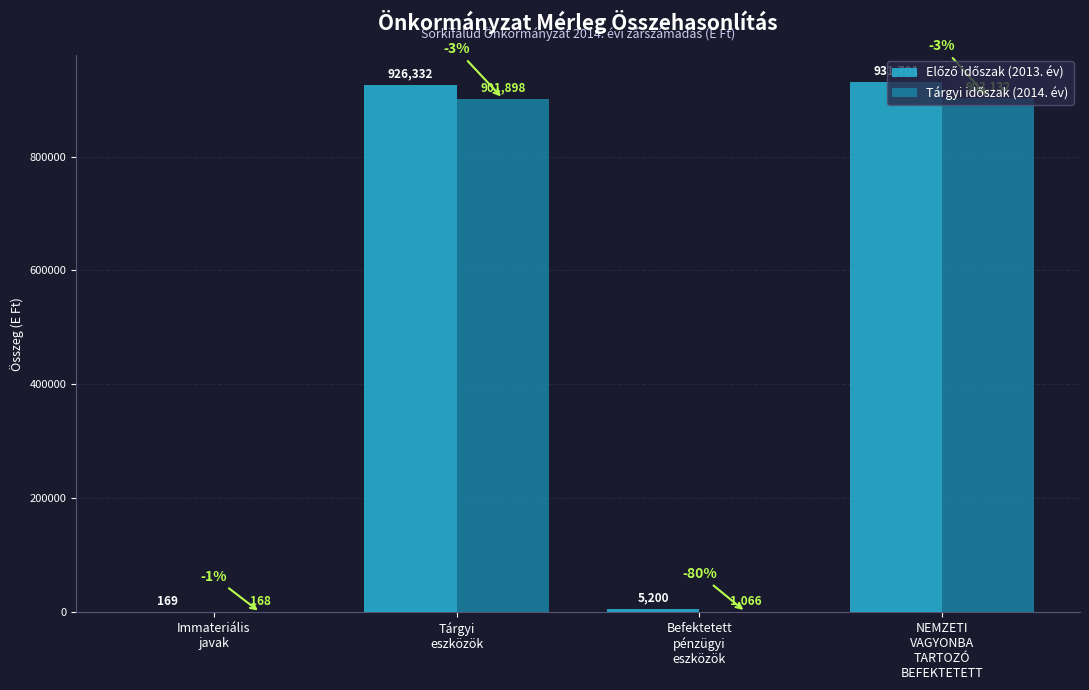

What is the maximum value shown in the chart?

931701